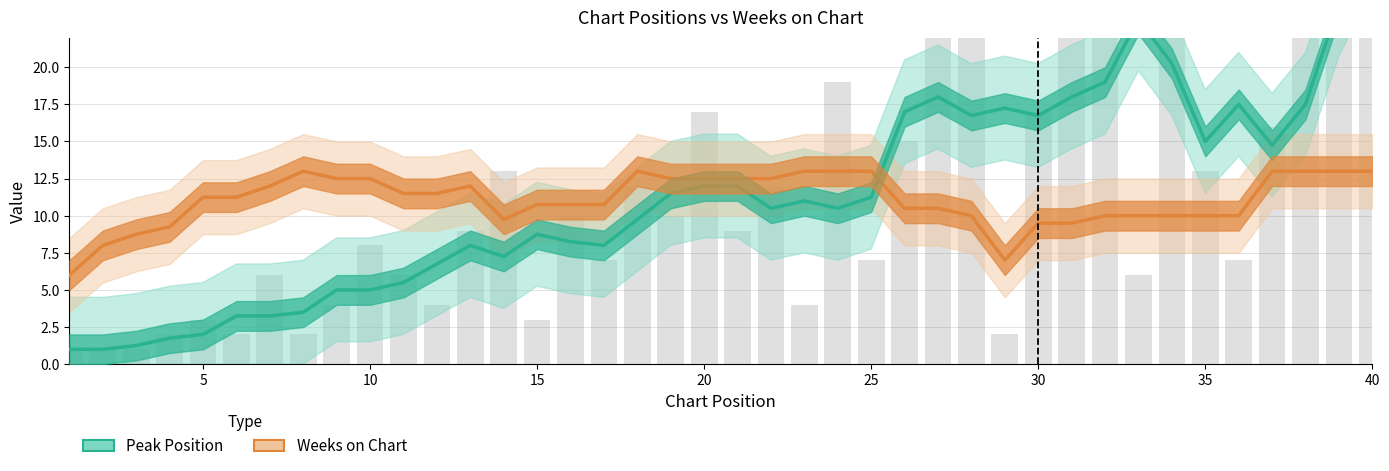

Rank the series at 25 from lowest to highest value.

Peak Position, Weeks on Chart